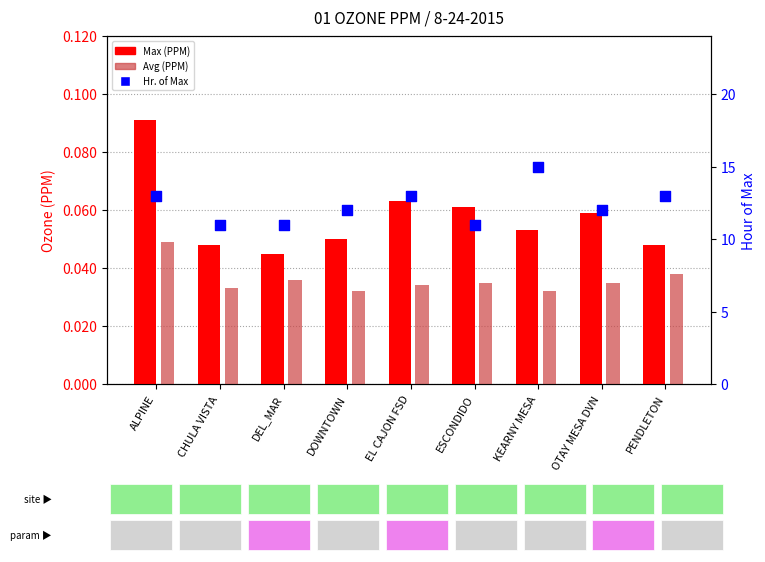

At how many categories does at least one series exceed 2?

9